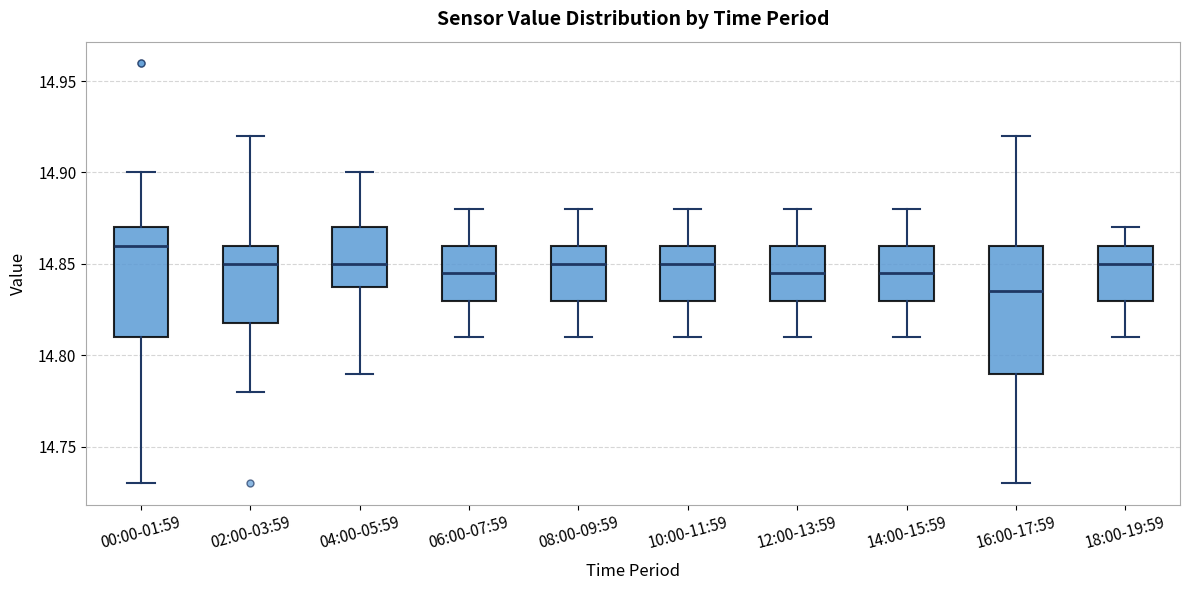

Reading left to right, read every box against the y-axis: the position of its median line, the range the box covers, and the ends of its whiskers. The values are not printed on the chart, so give them approximately, as read against the axis.

00:00-01:59: median 14.860, box 14.810 to 14.870, whiskers 14.730 to 14.900
02:00-03:59: median 14.850, box 14.820 to 14.860, whiskers 14.780 to 14.920
04:00-05:59: median 14.850, box 14.840 to 14.870, whiskers 14.790 to 14.900
06:00-07:59: median 14.845, box 14.830 to 14.860, whiskers 14.810 to 14.880
08:00-09:59: median 14.850, box 14.830 to 14.860, whiskers 14.810 to 14.880
10:00-11:59: median 14.850, box 14.830 to 14.860, whiskers 14.810 to 14.880
12:00-13:59: median 14.845, box 14.830 to 14.860, whiskers 14.810 to 14.880
14:00-15:59: median 14.845, box 14.830 to 14.860, whiskers 14.810 to 14.880
16:00-17:59: median 14.835, box 14.790 to 14.860, whiskers 14.730 to 14.920
18:00-19:59: median 14.850, box 14.830 to 14.860, whiskers 14.810 to 14.870